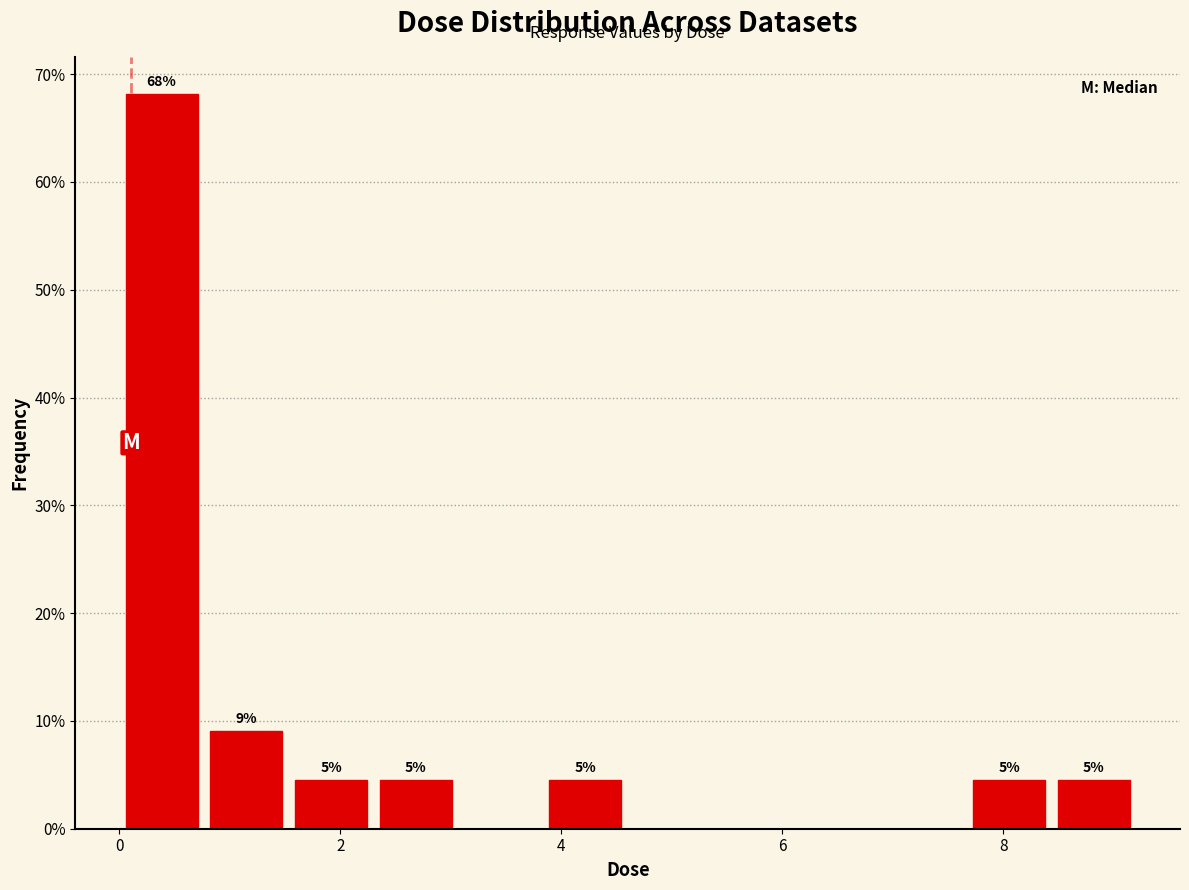

Read against the x-axis, roughly where is the centre of the tallest bar?

0.4